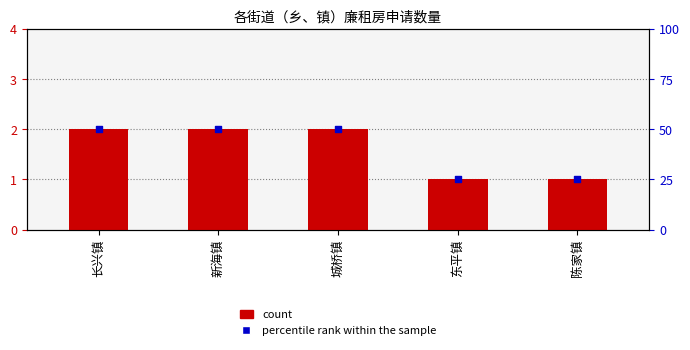

Which series has the largest Y range (max minus min)?

percentile rank within the sample